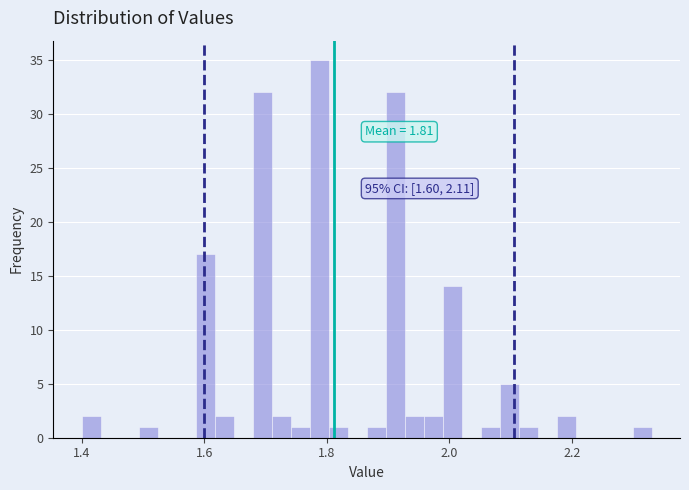

Read against the x-axis, roughly where is the centre of the tallest bar?

1.78